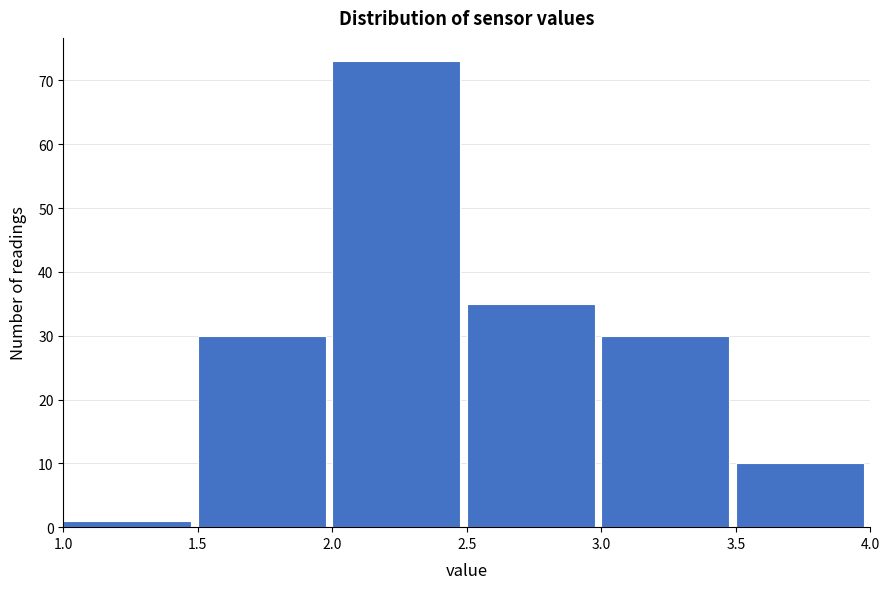

Reading left to right, transcribe this chart: for each bar, give the range it covers on the x-axis and its height. The values are not printed on the chart, so give them approximately, as read against the axis.

1.0 to 1.5: 1
1.5 to 2.0: 30
2.0 to 2.5: 73
2.5 to 3.0: 35
3.0 to 3.5: 30
3.5 to 4.0: 10